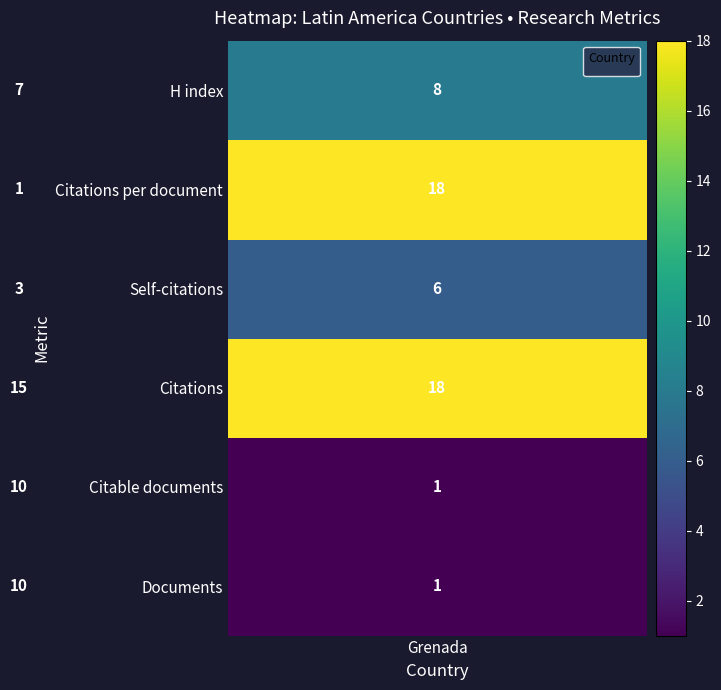

How many data points does each series have?

2